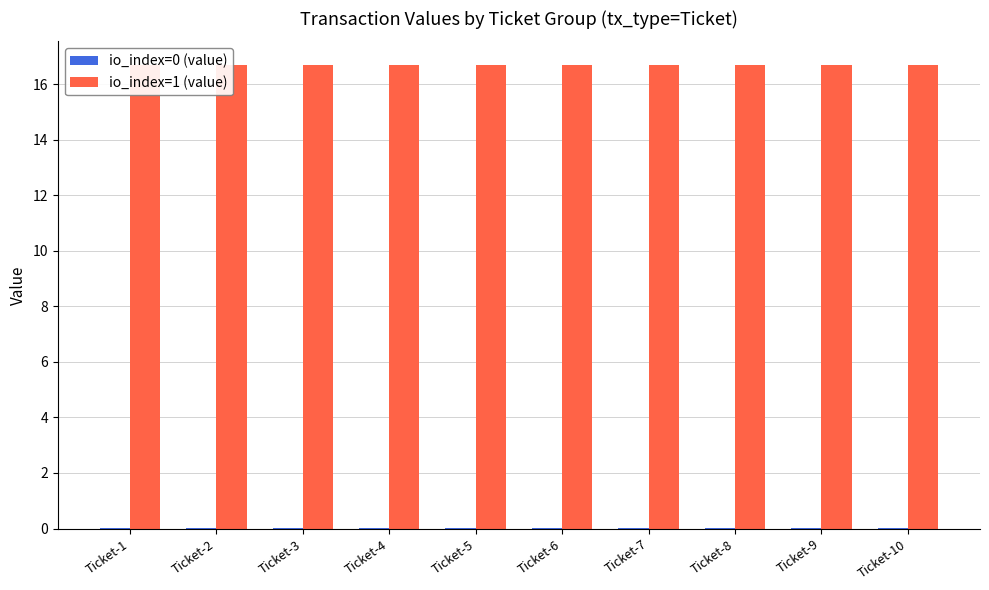

What is the average value of the io_index=1 (value) series?

16.7